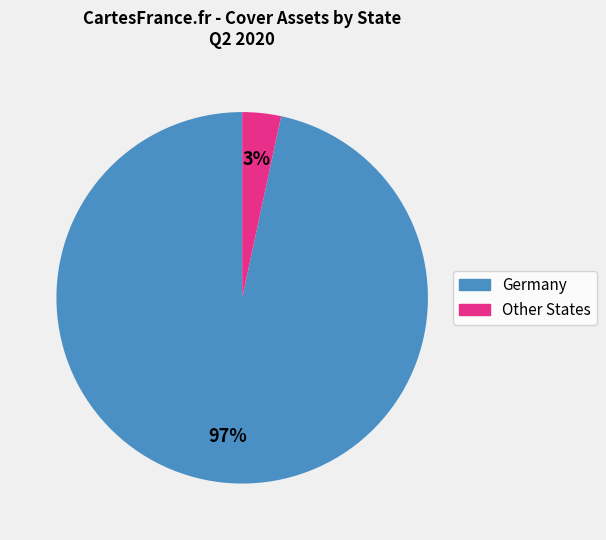

Is the sum of Other States and Germany greater than half?

Yes